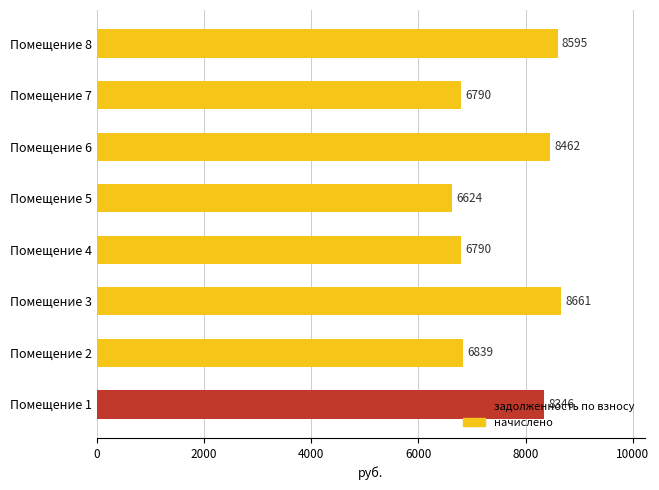

Which has a higher value, Помещение 8 or Помещение 7?

Помещение 8